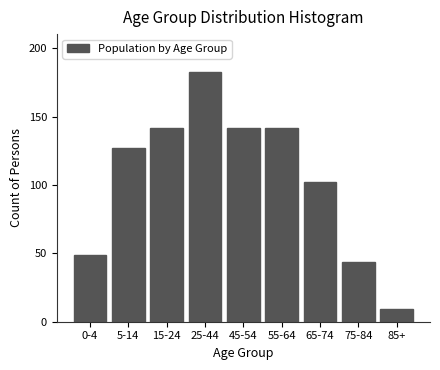

Reading right to left, transcribe all the data shown in this chart.

85+=9	75-84=44	65-74=102	55-64=142	45-54=142	25-44=183	15-24=142	5-14=127	0-4=49